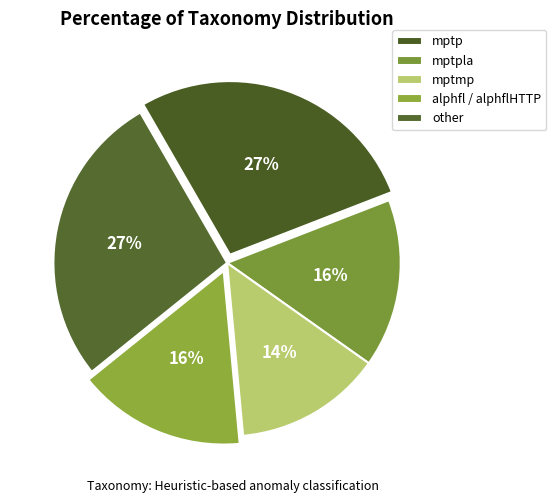

How many slices are in this pie chart?

5